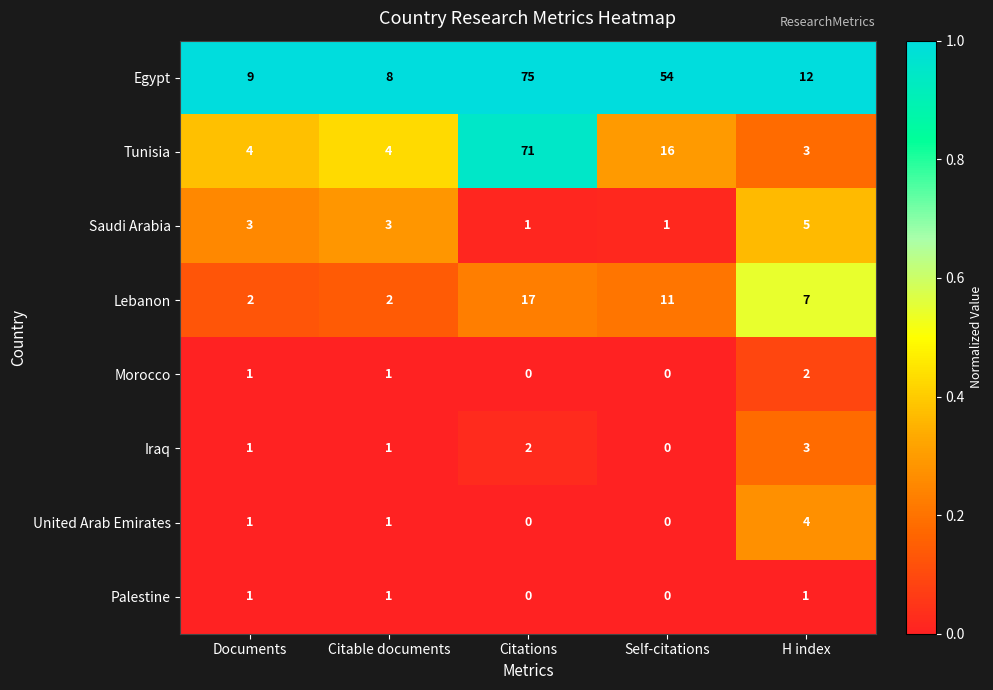

The value of Palestine at H index is 1. True or false?

True